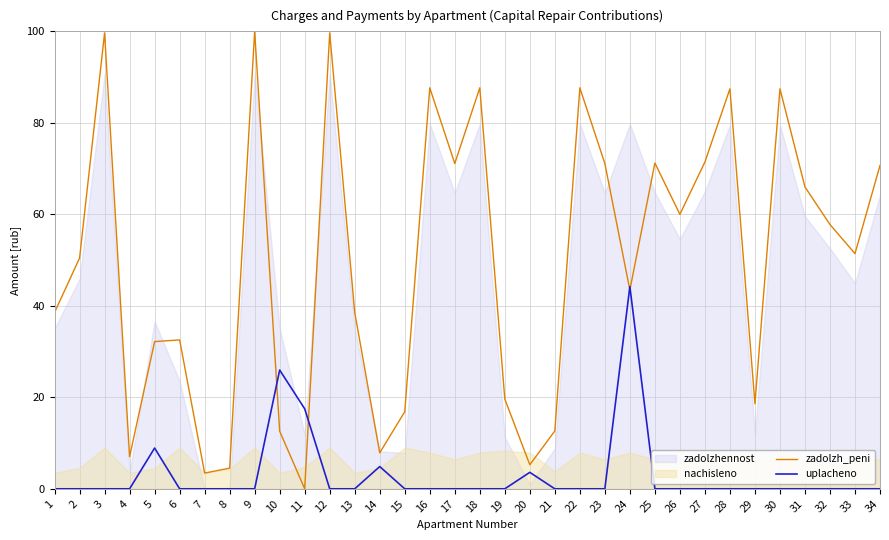

True or false: zadolzh_peni has more than 2 points higher than both neighbors.

True